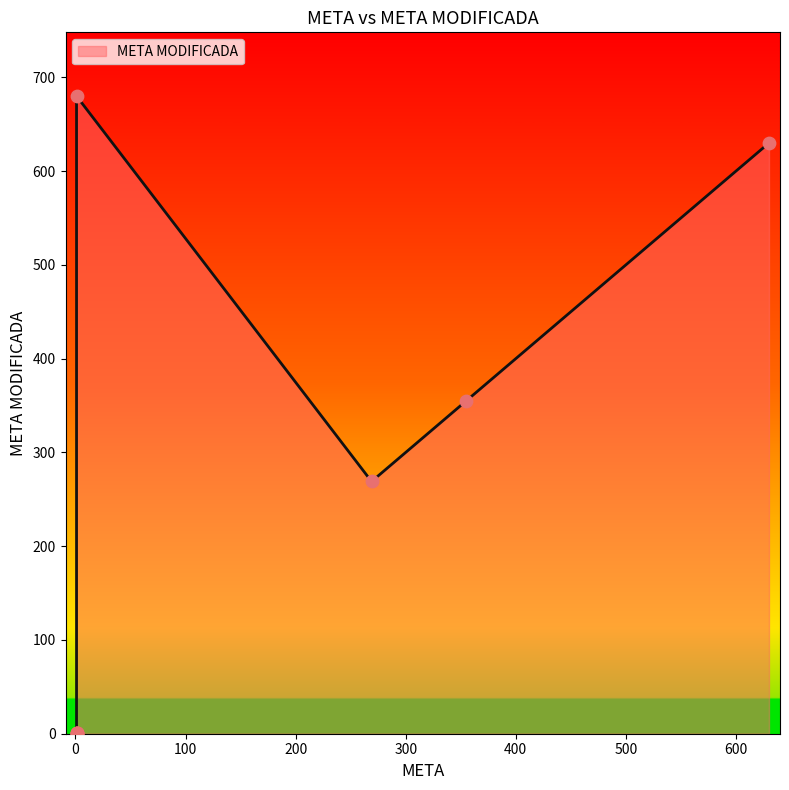

What is the change in value from 1 to 1?

-679